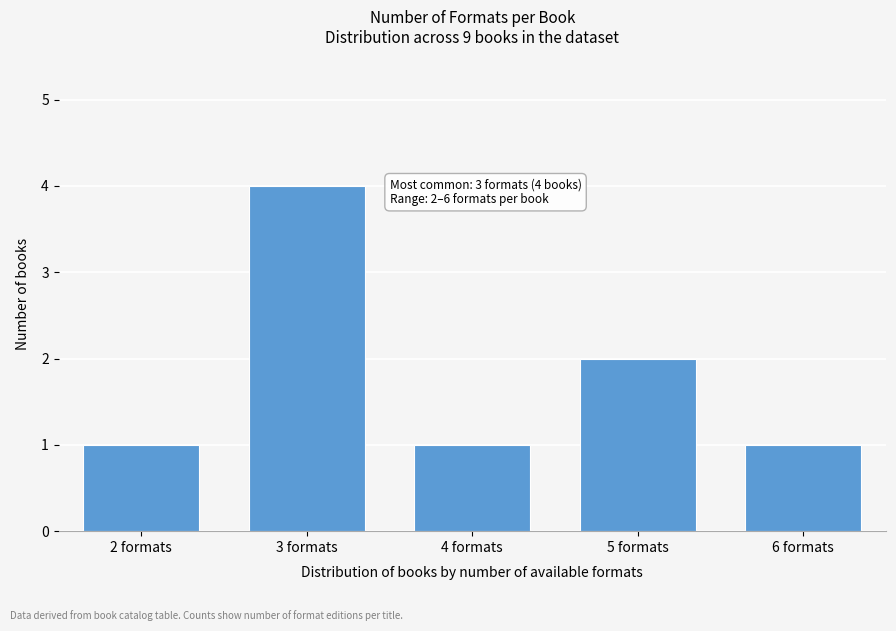

Reading right to left, transcribe all the data shown in this chart.

6 formats=1	5 formats=2	4 formats=1	3 formats=4	2 formats=1